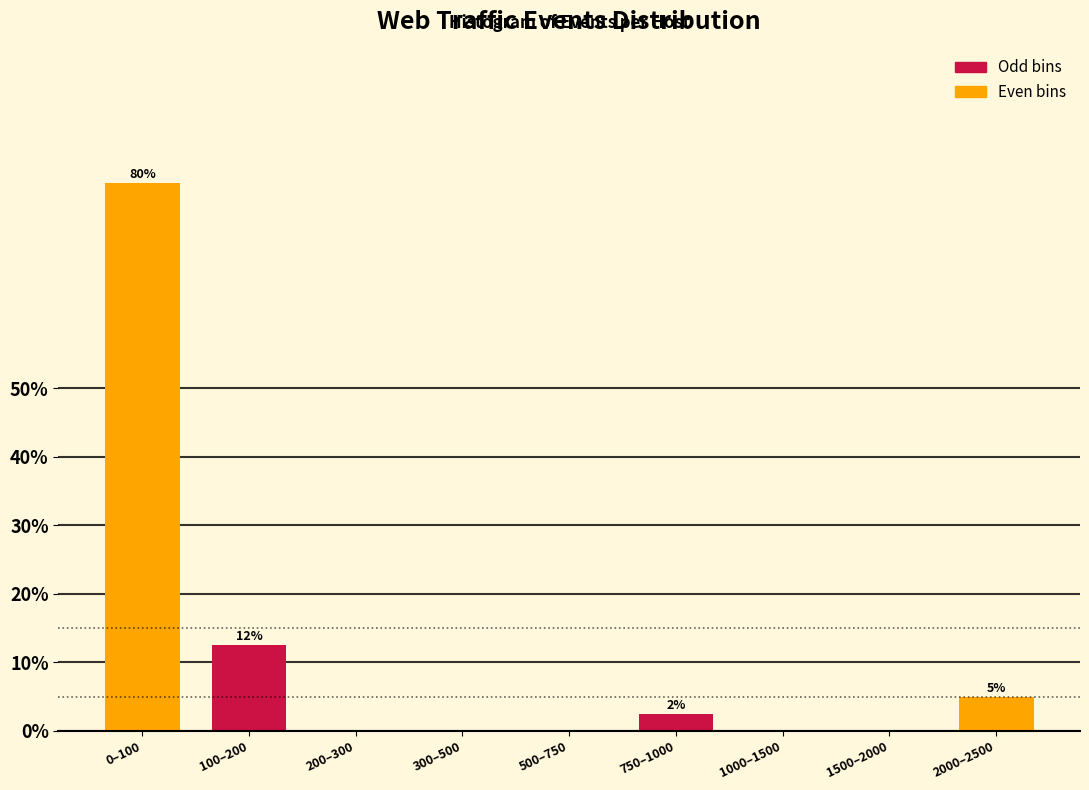

Reading right to left, what are all the values shown in this chart?

2000–2500=5.0	1500–2000=0.0	1000–1500=0.0	750–1000=2.5	500–750=0.0	300–500=0.0	200–300=0.0	100–200=12.5	0–100=80.0